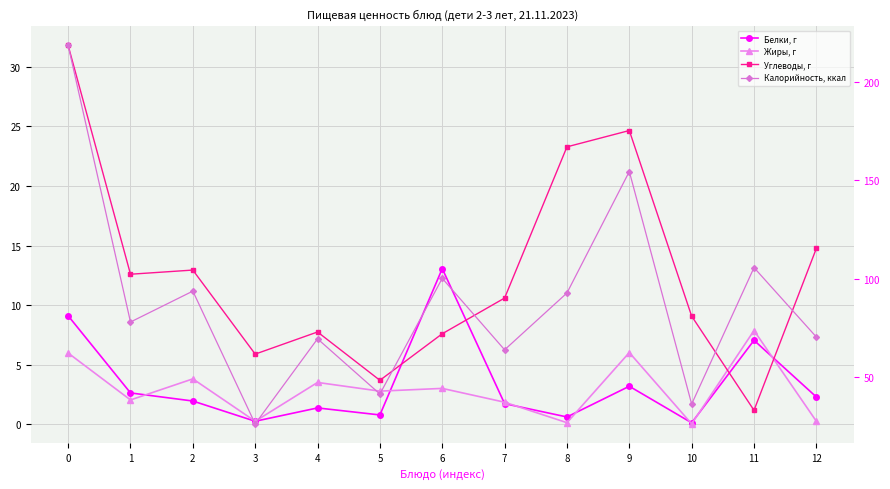

Which category has the lowest value across all series?

10